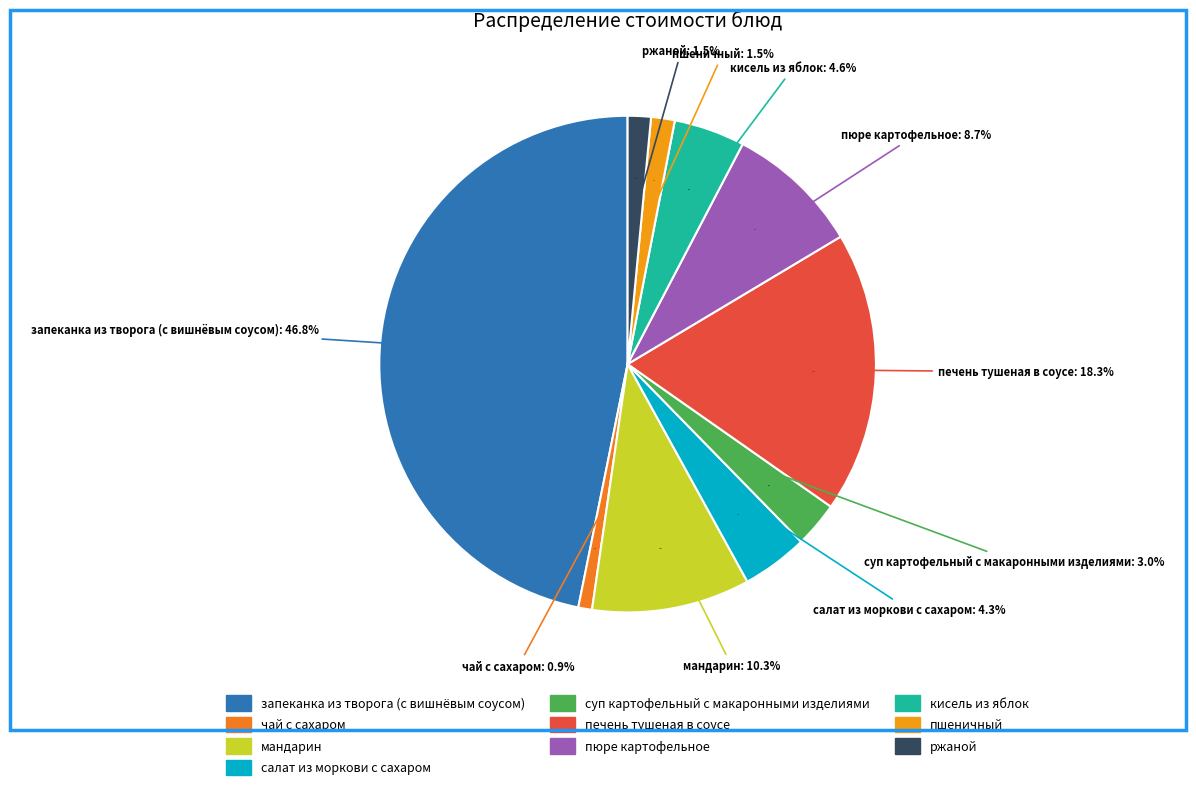

What portion of the pie excludes суп картофельный с макаронными изделиями?

97.0%